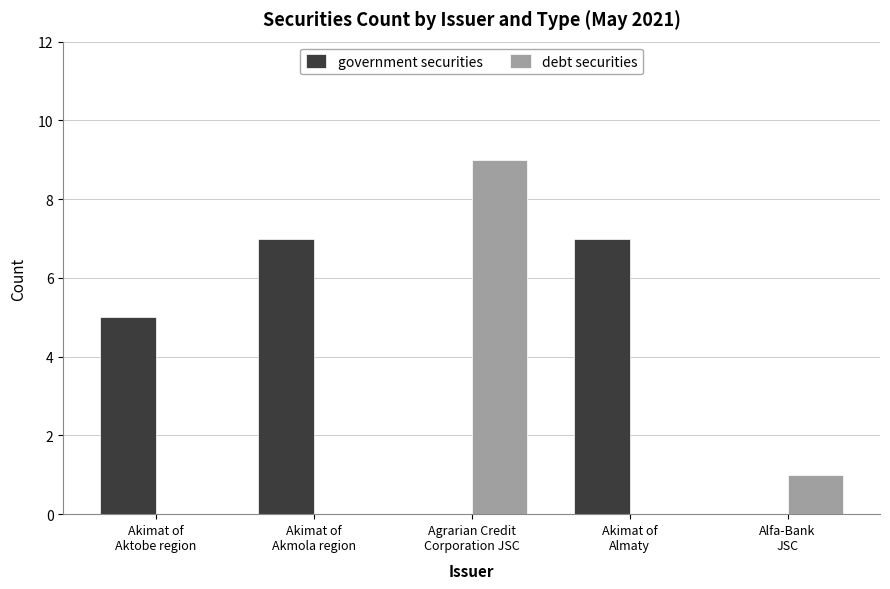

At which category does the chart reach its peak across all series?

Agrarian Credit
Corporation JSC